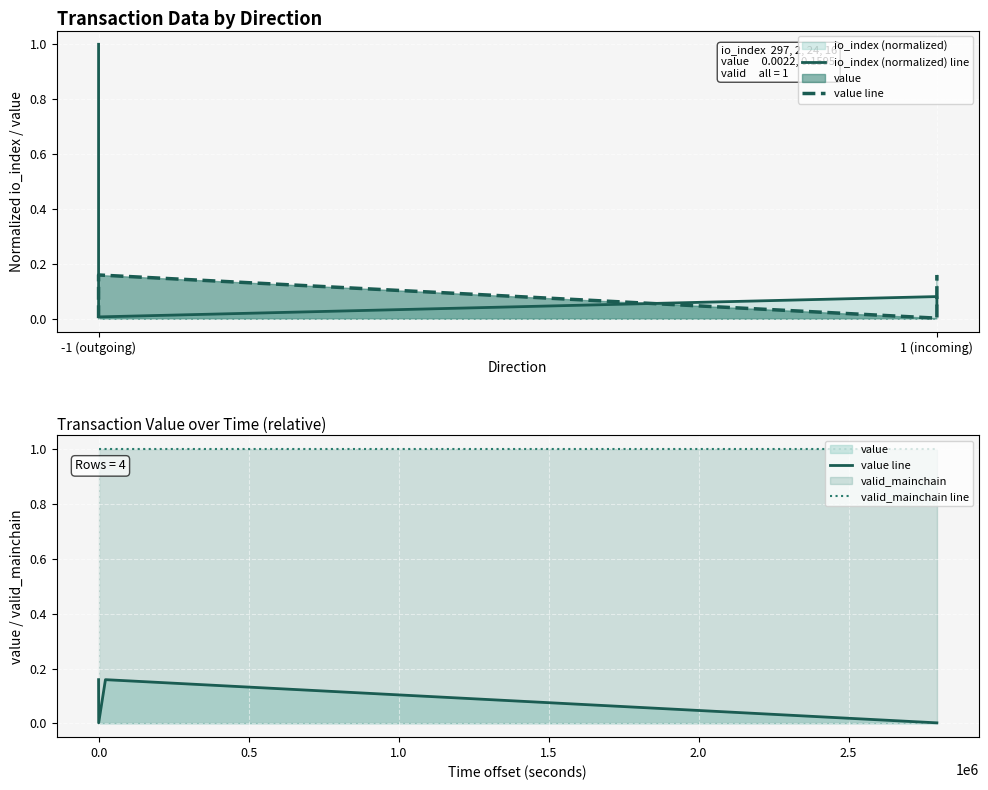

Reading left to right, what are all the values shown in this chart?

io_index (normalized) line: 1.0	0.0	0.1	0.1
value line: 0.2	0.0	0.2	0.0
valid_mainchain line: 1.0	1.0	1.0	1.0